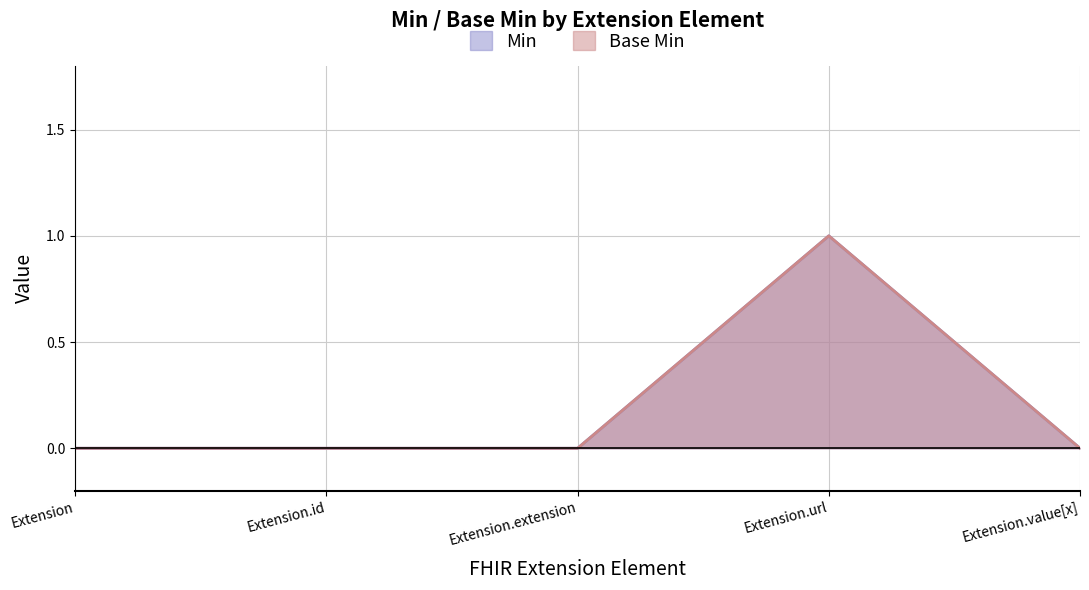

True or false: Min and Base Min cross at least once.

False